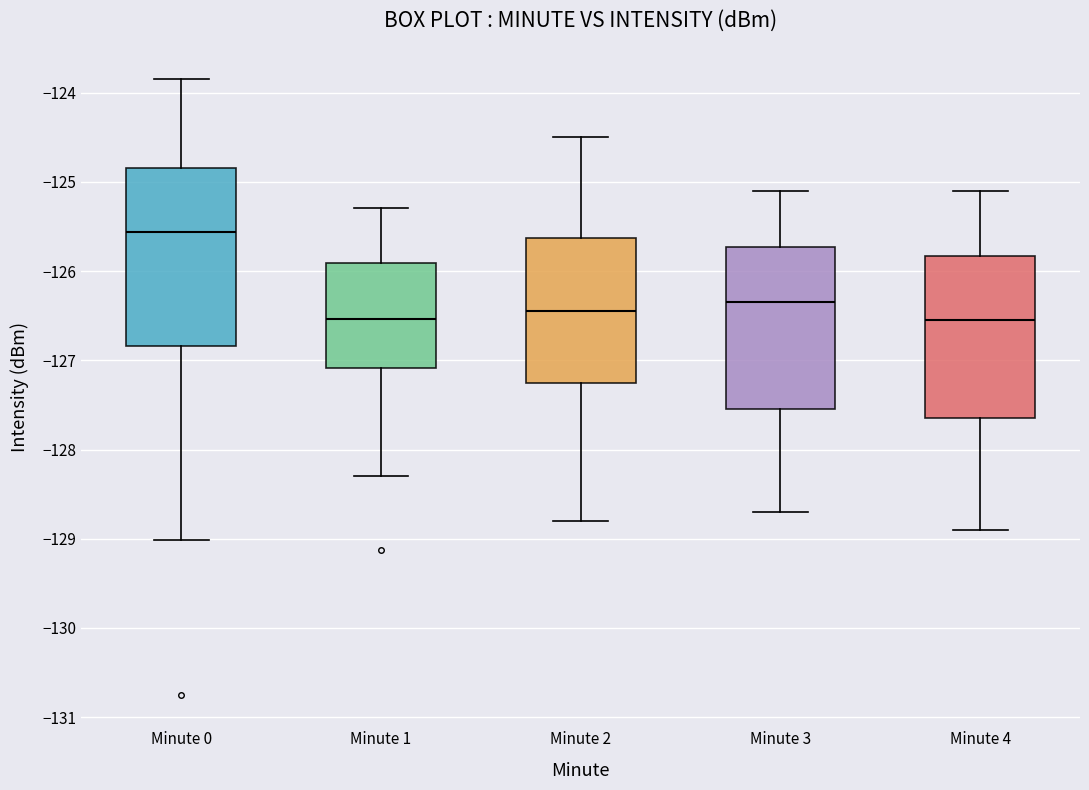

Reading left to right, transcribe this box plot: for each box, give where its median line is, the range the box spans, and where its two whiskers end, as read against the y-axis. The values are not printed on the chart, so give them approximately, as read against the axis.

Minute 0: median -125.6, box -126.8 to -124.8, whiskers -129.0 to -123.8
Minute 1: median -126.5, box -127.1 to -125.9, whiskers -128.3 to -125.3
Minute 2: median -126.4, box -127.2 to -125.6, whiskers -128.8 to -124.5
Minute 3: median -126.3, box -127.5 to -125.7, whiskers -128.7 to -125.1
Minute 4: median -126.5, box -127.6 to -125.8, whiskers -128.9 to -125.1